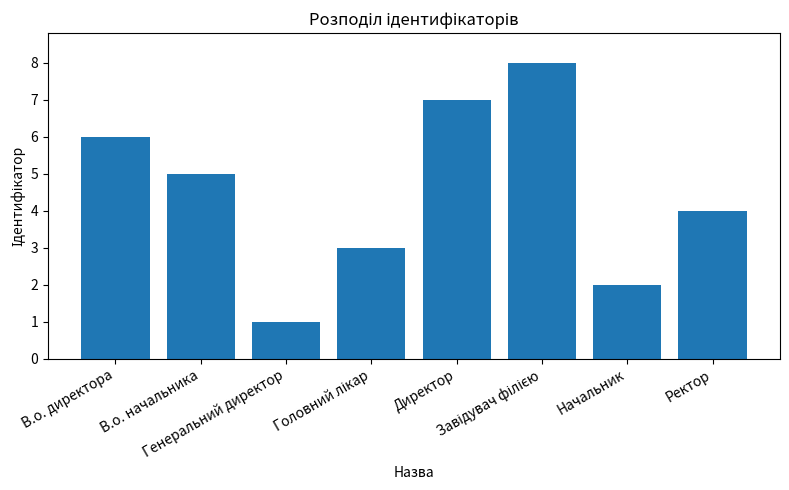

Which category has the lowest value across all series?

Генеральний директор